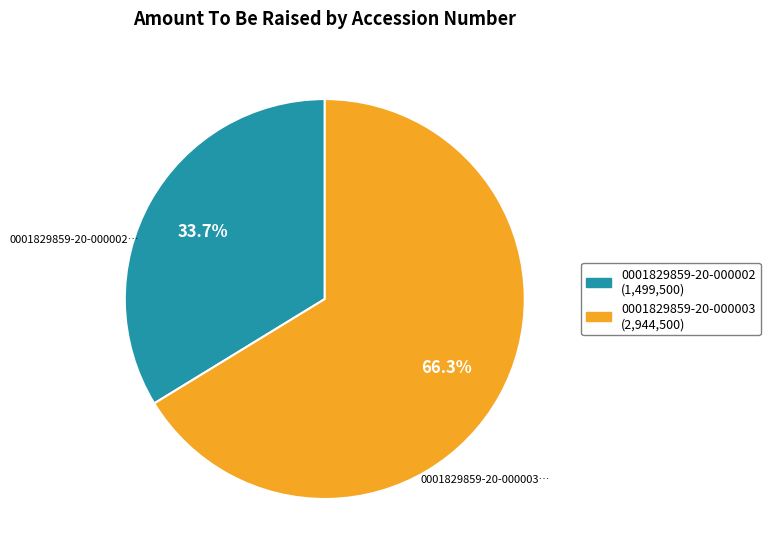

Rank the categories by value from lowest to highest.

0001829859-20-000002, 0001829859-20-000003